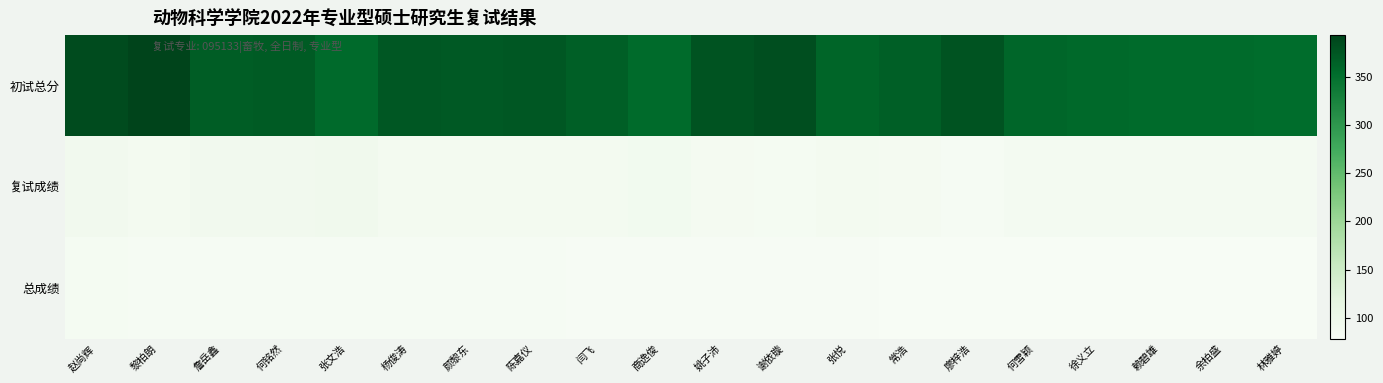

What is the total value across all series at 张悦?

528.2